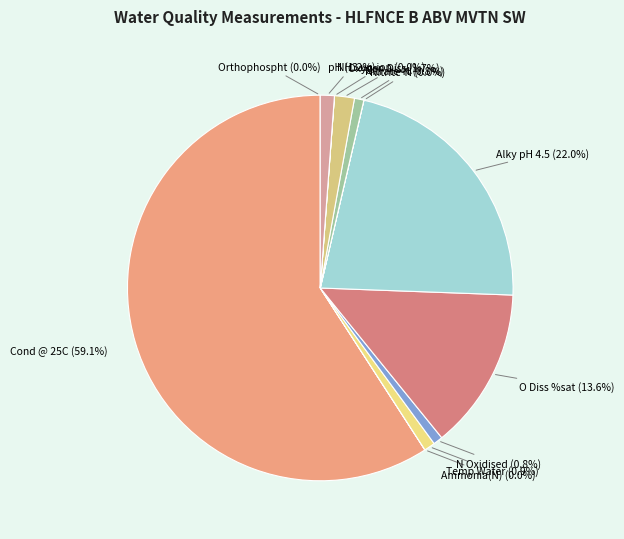

To the nearest percent, what is the combined percentage of Temp Water and N Oxidised?

2%